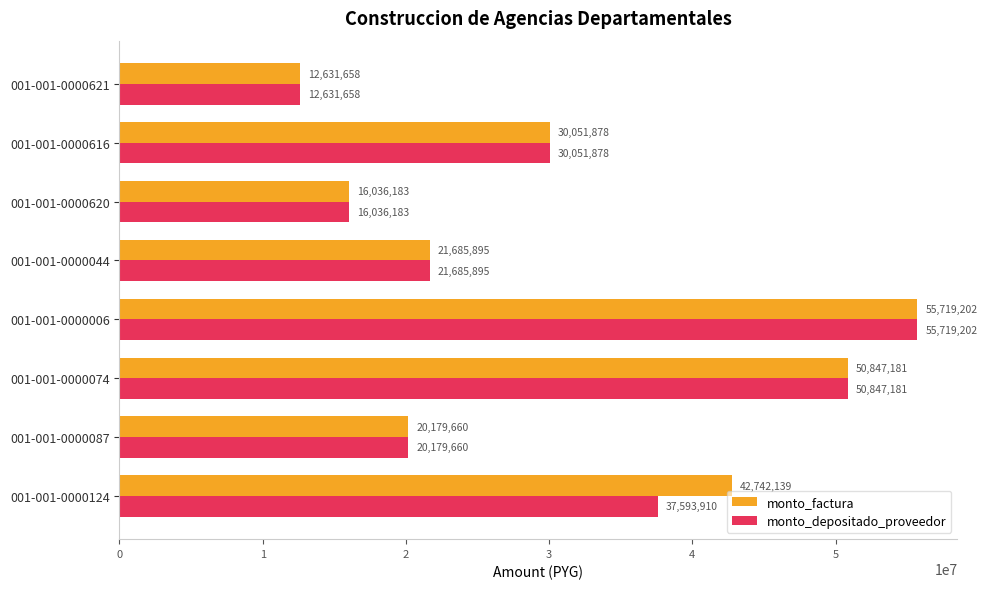

True or false: monto_depositado_proveedor has a value of 50847181 at 001-001-0000074.

True